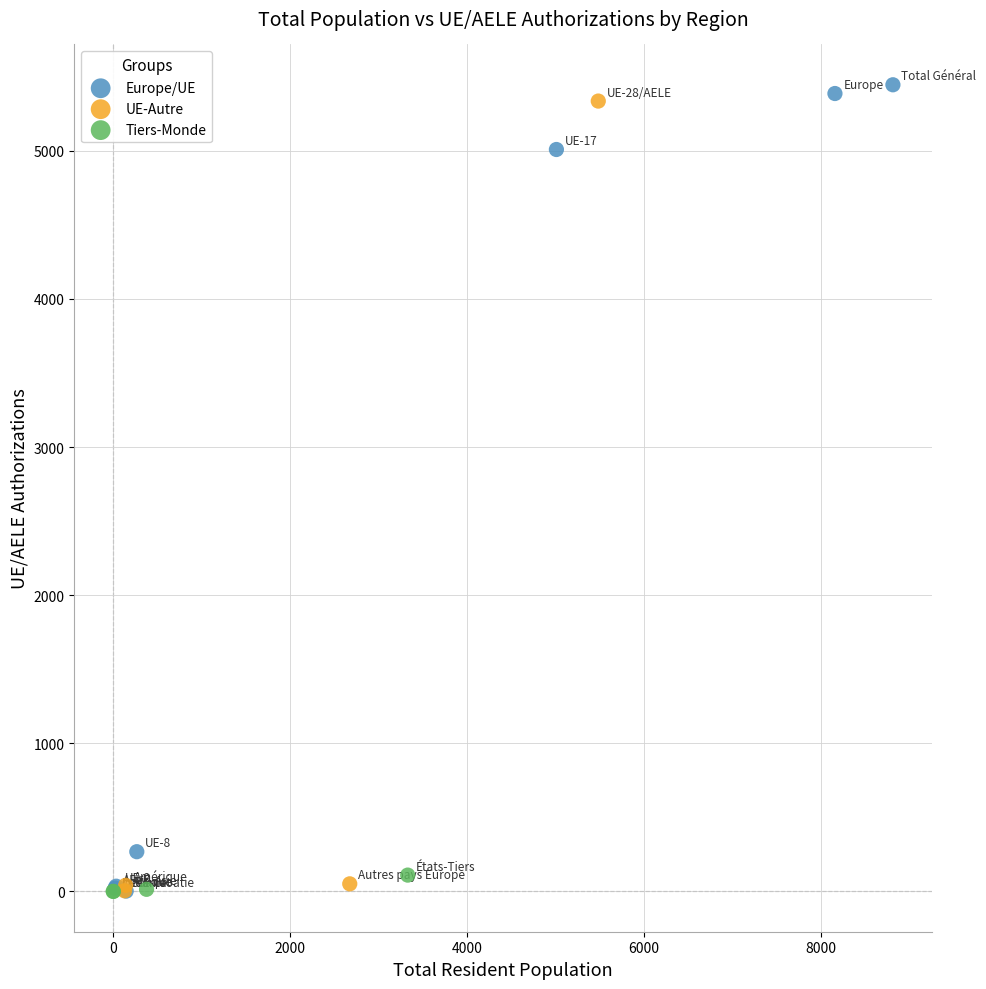

Which series has the widest spread of Y values?

Europe/UE